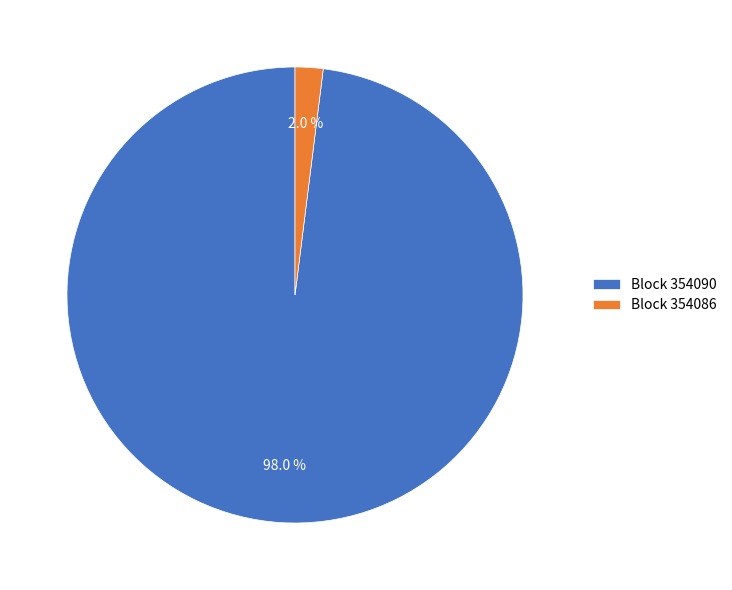

Rank the categories by value from highest to lowest.

Block 354090, Block 354086